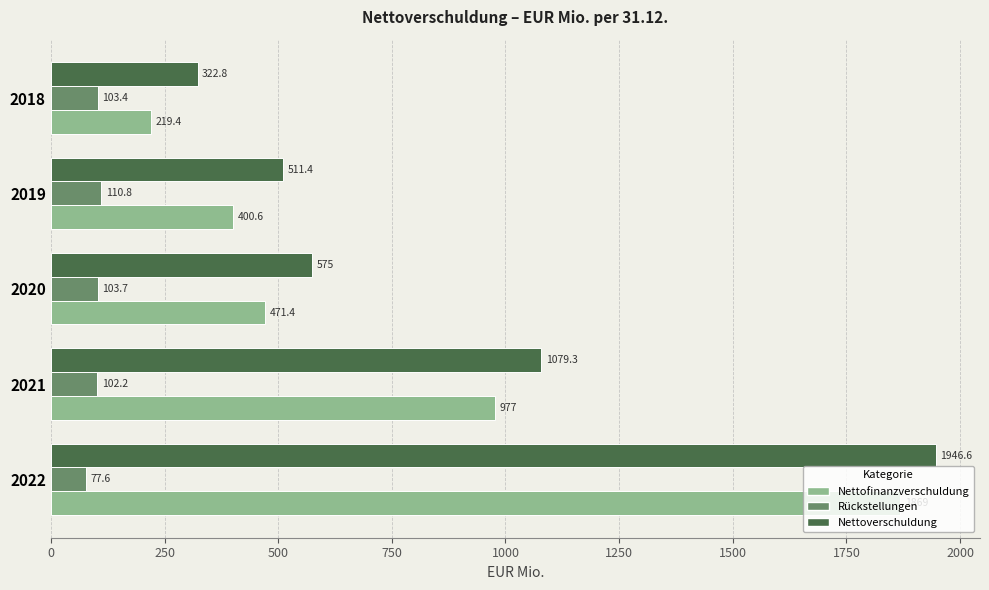

What is the difference between the second highest and minimum values in the Nettoverschuldung series?

756.5